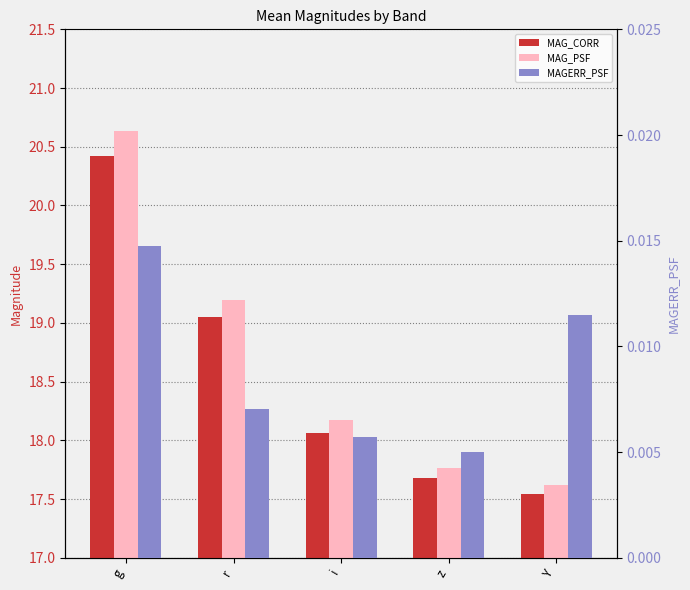

Which series has the largest total across all categories?

MAG_PSF